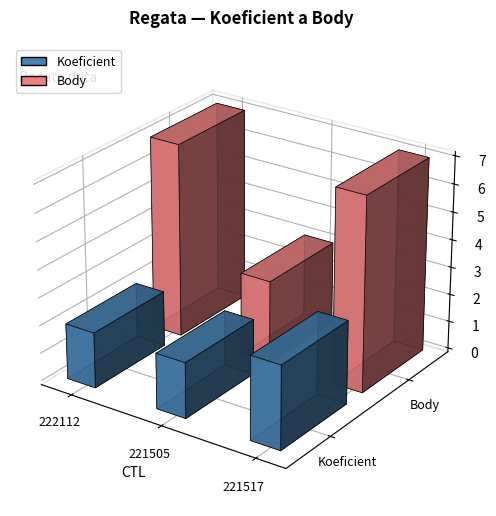

What is the label of the 3rd bar from the left?

221517